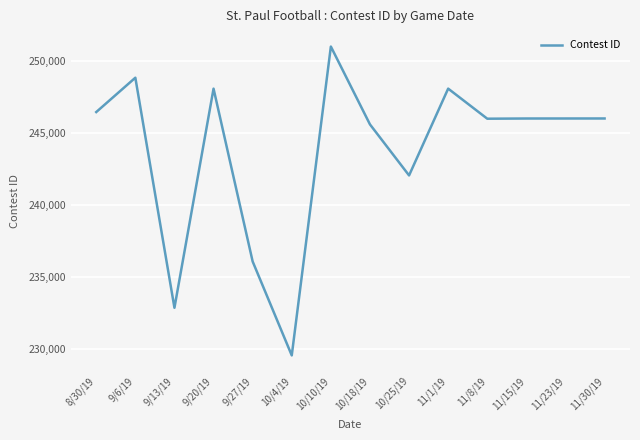

The value at 11/1/19 is 248079. True or false?

True